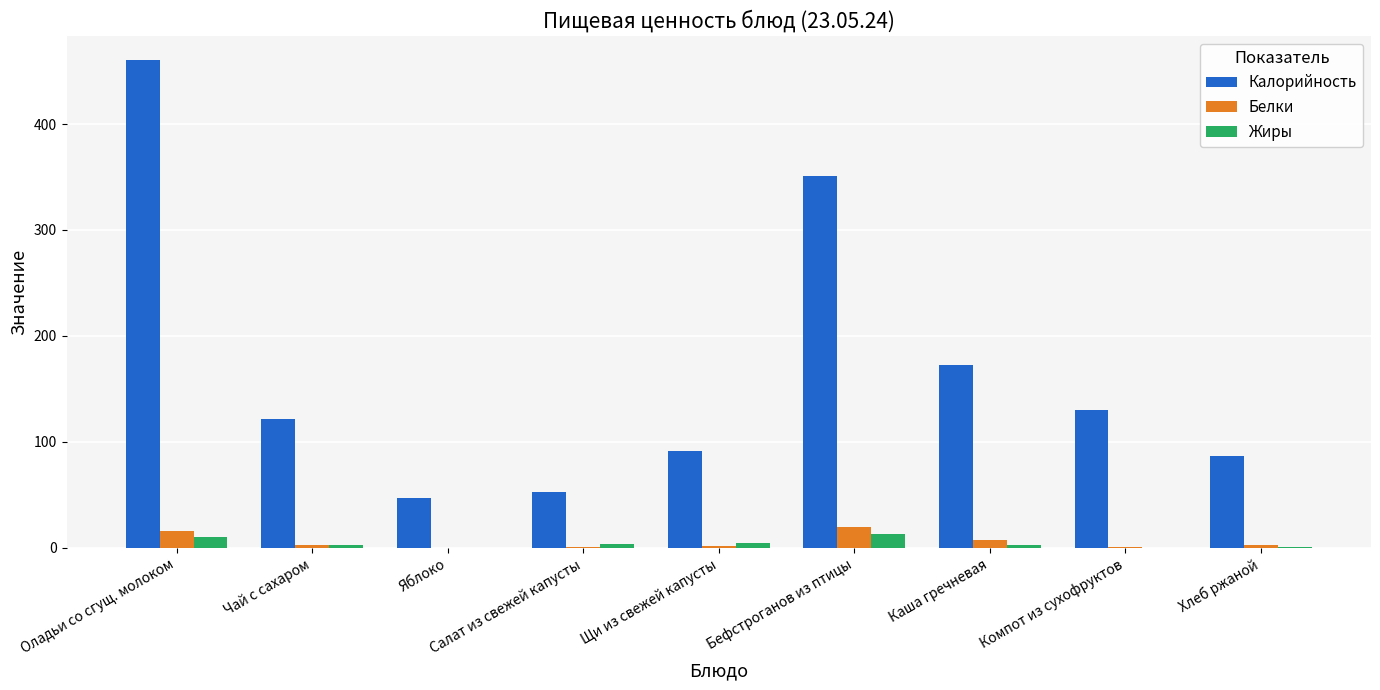

What are all the series names shown in the legend?

Калорийность, Белки, Жиры